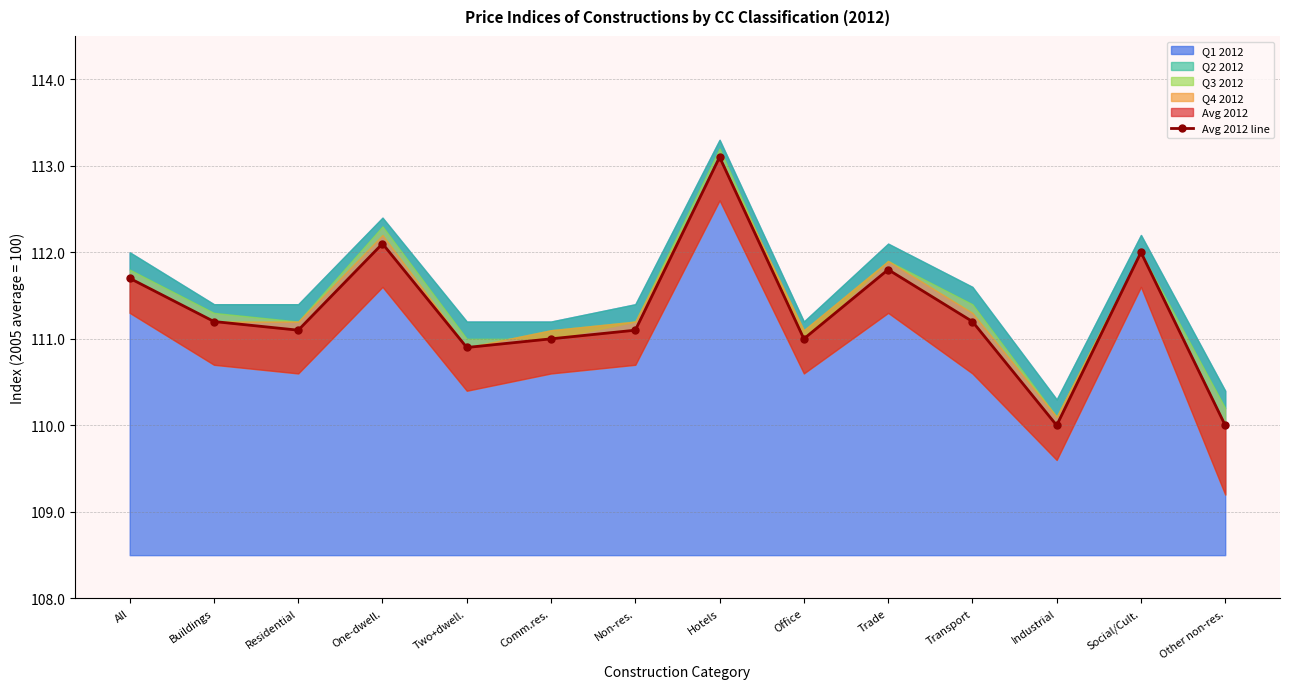

Count the number of categories in the chart.

14